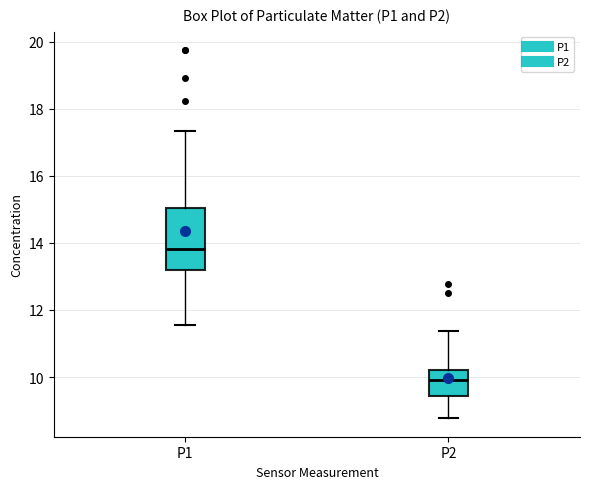

Where does the median line of the box for P2 sit on the y-axis? The values are not printed on the chart, so give them approximately, as read against the axis.

10.0